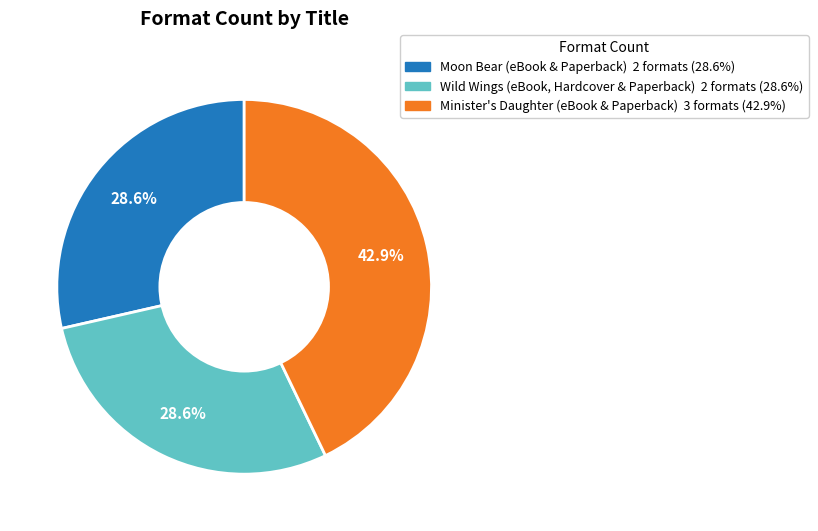

Does Moon Bear (eBook & Paperback) represent more than half of the total?

No